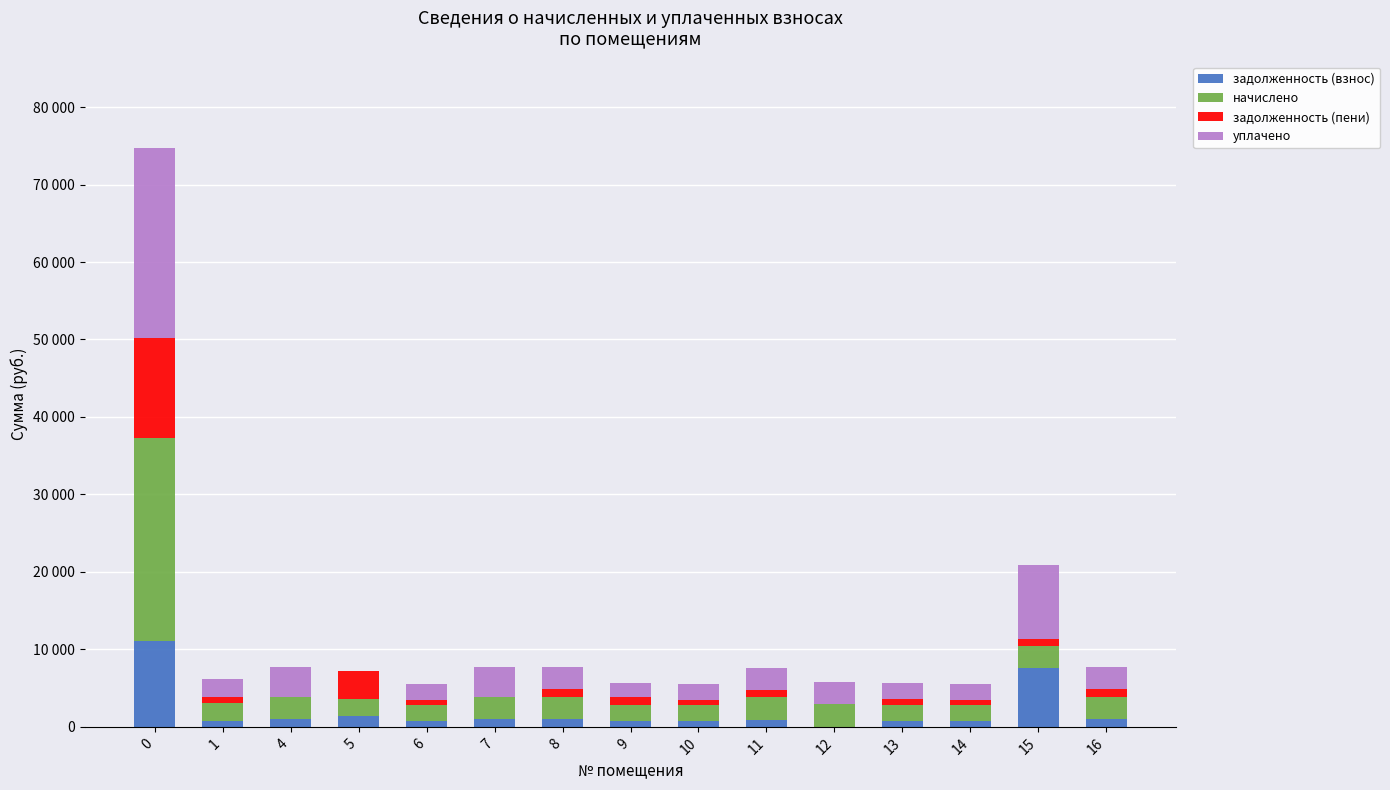

What are all the series names shown in the legend?

задолженность (взнос), начислено, задолженность (пени), уплачено